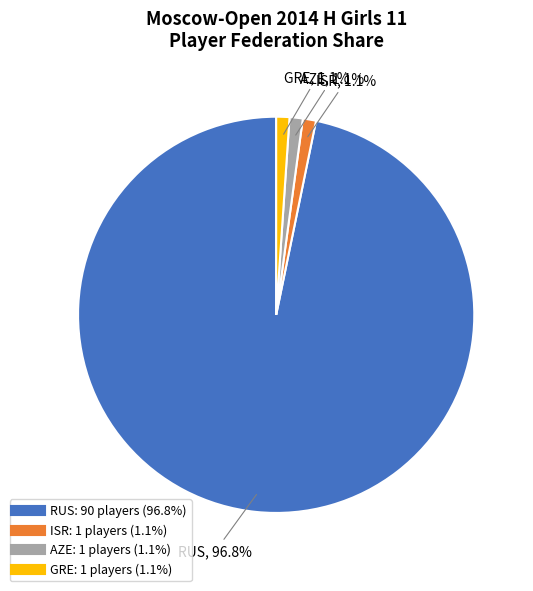

The AZE slice represents 11% of the pie. True or false?

False